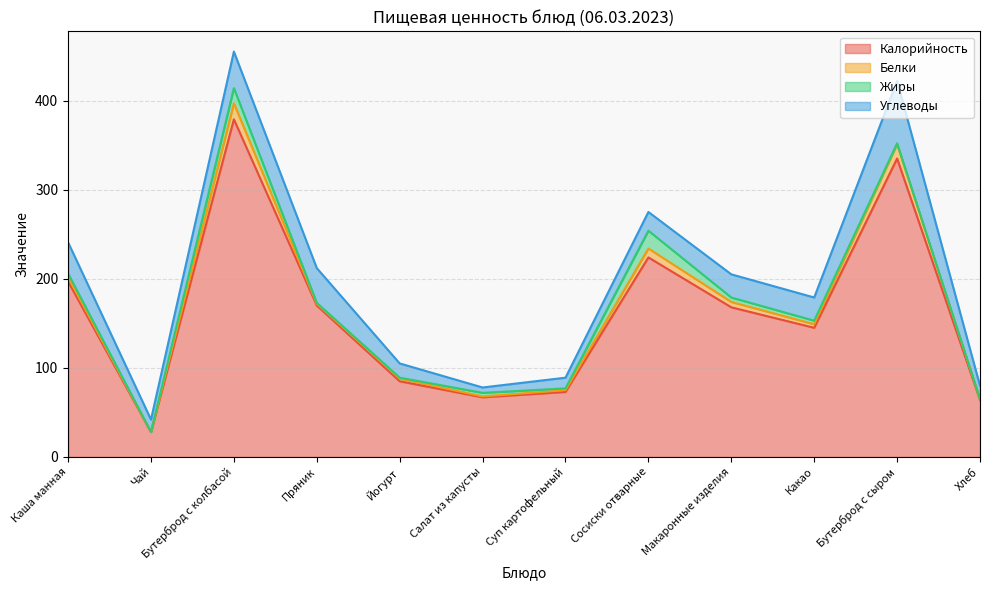

At which category does Калорийность reach its first local peak?

Бутерброд с колбасой